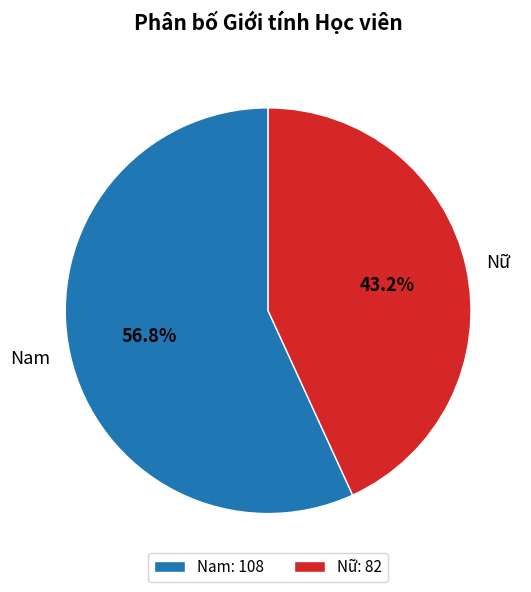

What percentage is NOT represented by Nữ?

56.8%